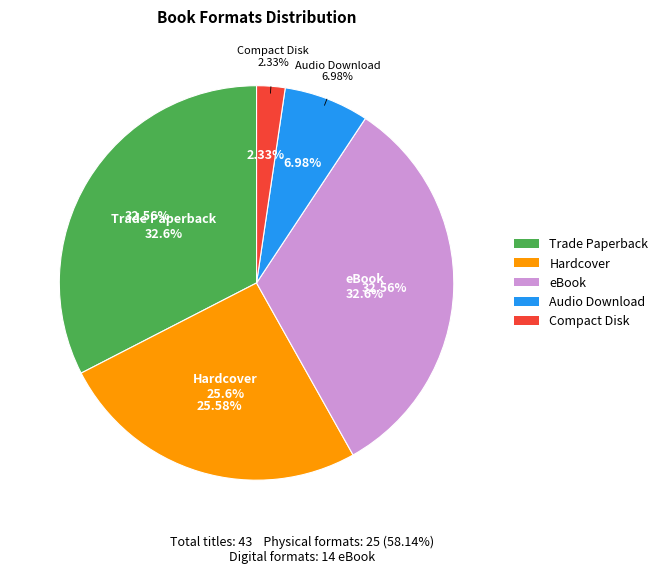

What percentage is the eBook slice, to the nearest percent?

33%